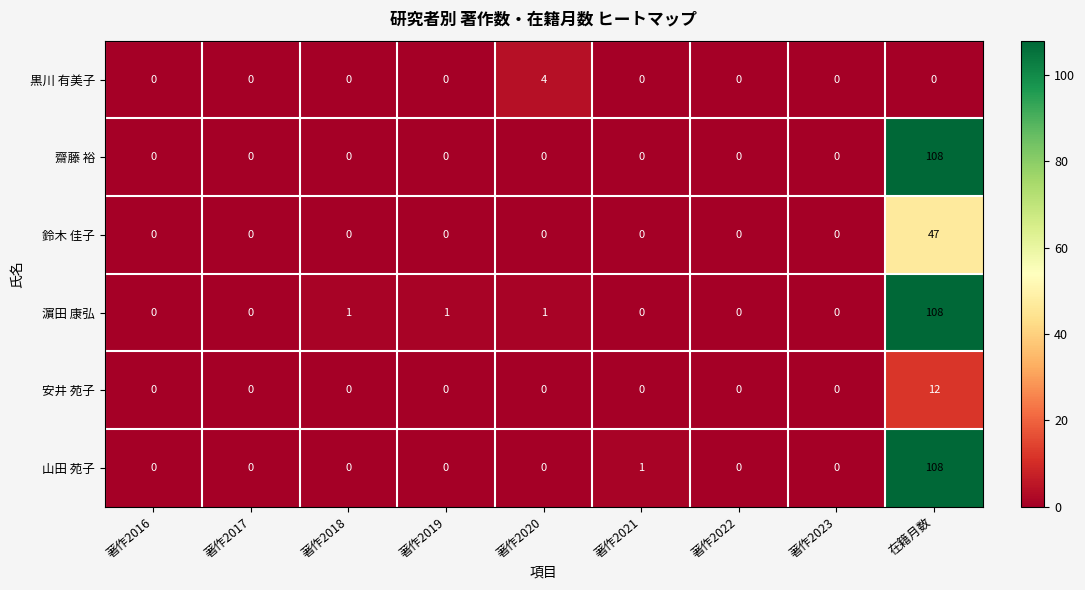

Which series has the largest total across all categories?

濵田 康弘